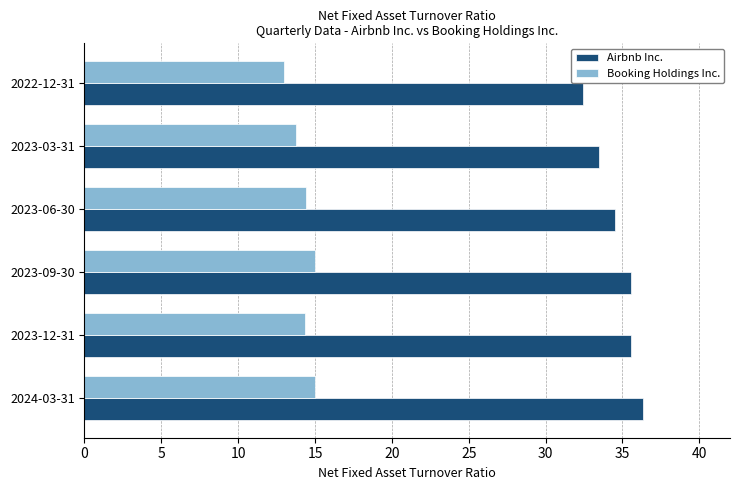

Which series changed the most between 2024-03-31 and 2023-03-31?

Airbnb Inc.